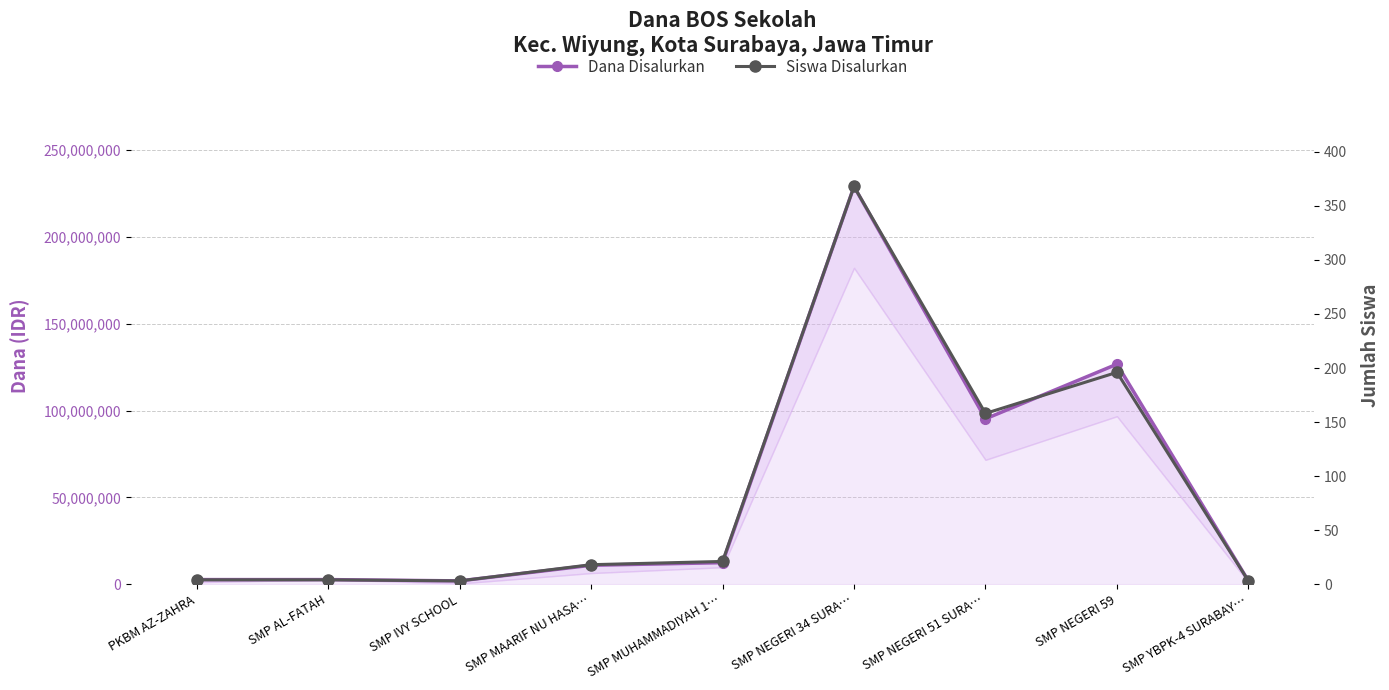

List the series in order of their overall mean, highest first.

Dana Disalurkan, Siswa Disalurkan